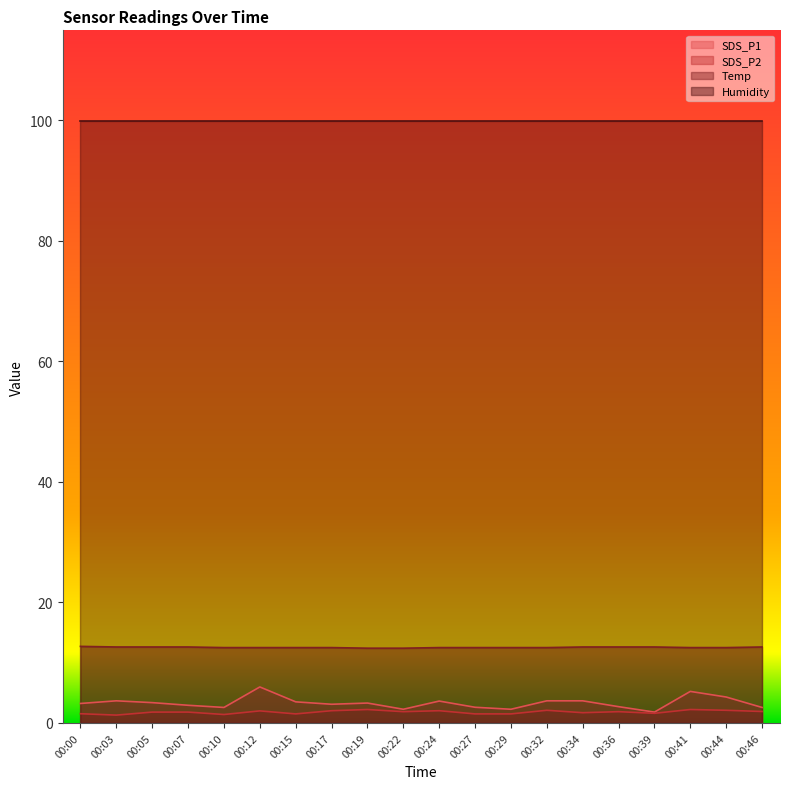

True or false: SDS_P2 and Temp cross at least once.

False